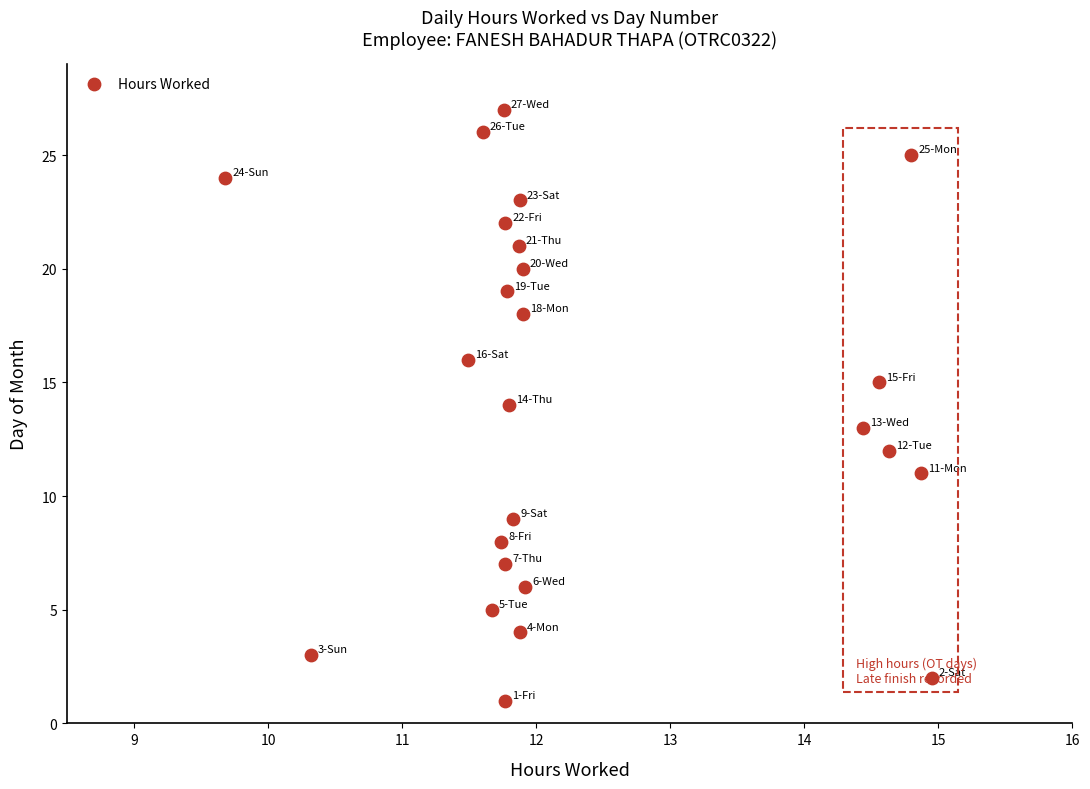

What is the range of Y values (max minus min)?

26